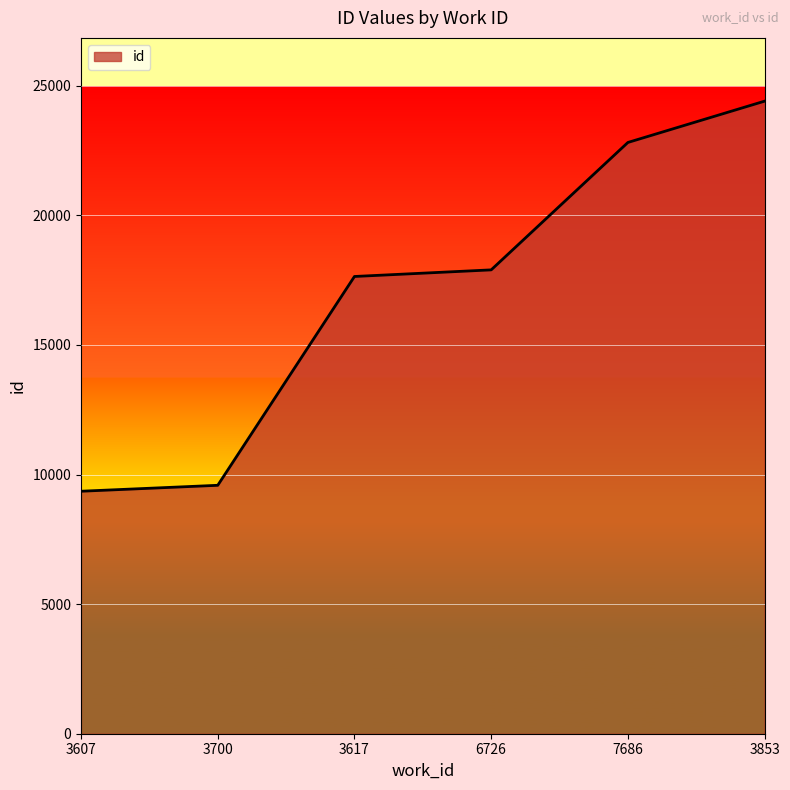

List the labels in order of value, smallest first.

3607, 3700, 3617, 6726, 7686, 3853